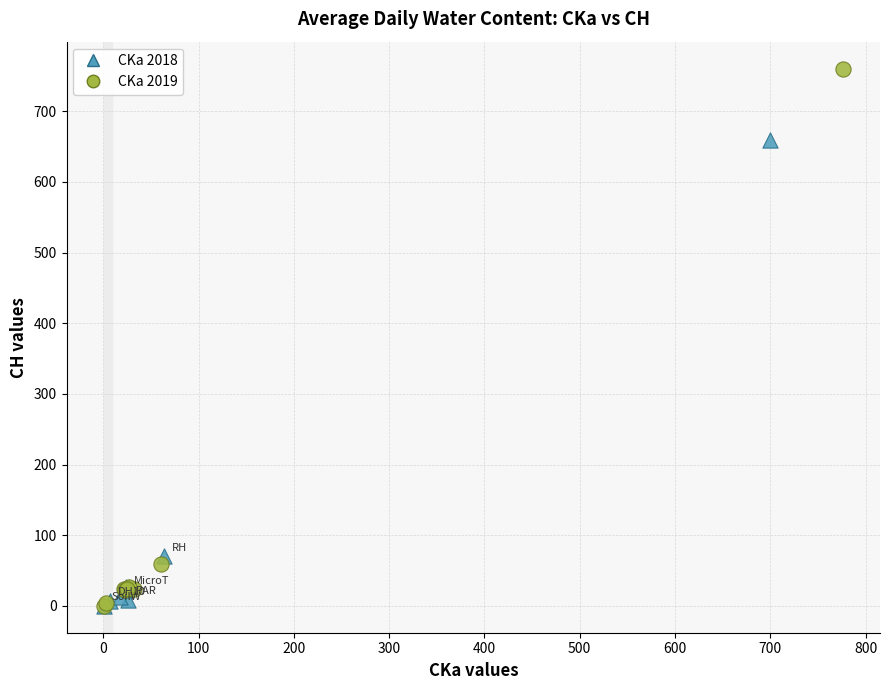

Which series reaches the maximum Y coordinate?

CKa 2019